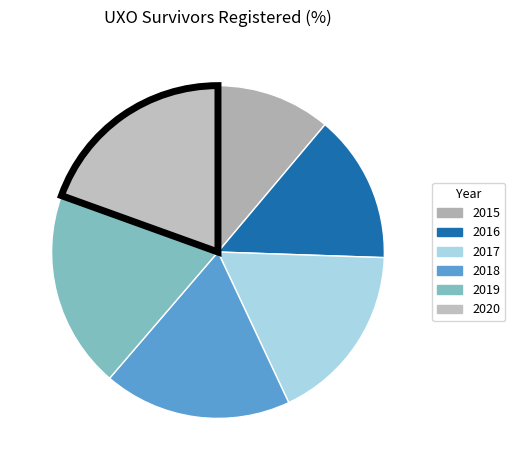

Is 2018 the majority of the pie?

No